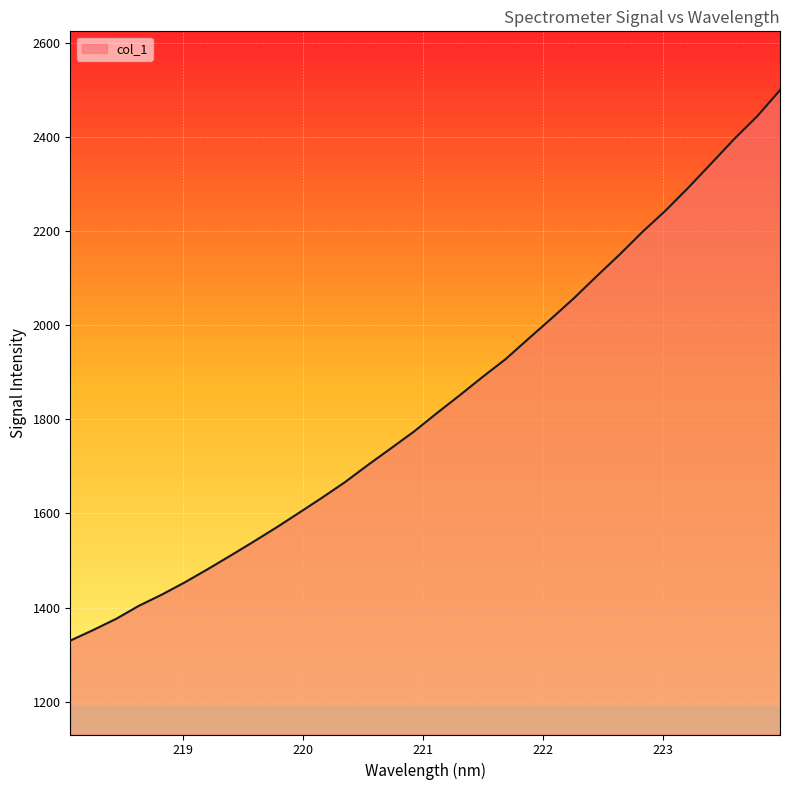

What is the greatest value displayed?

2499.4